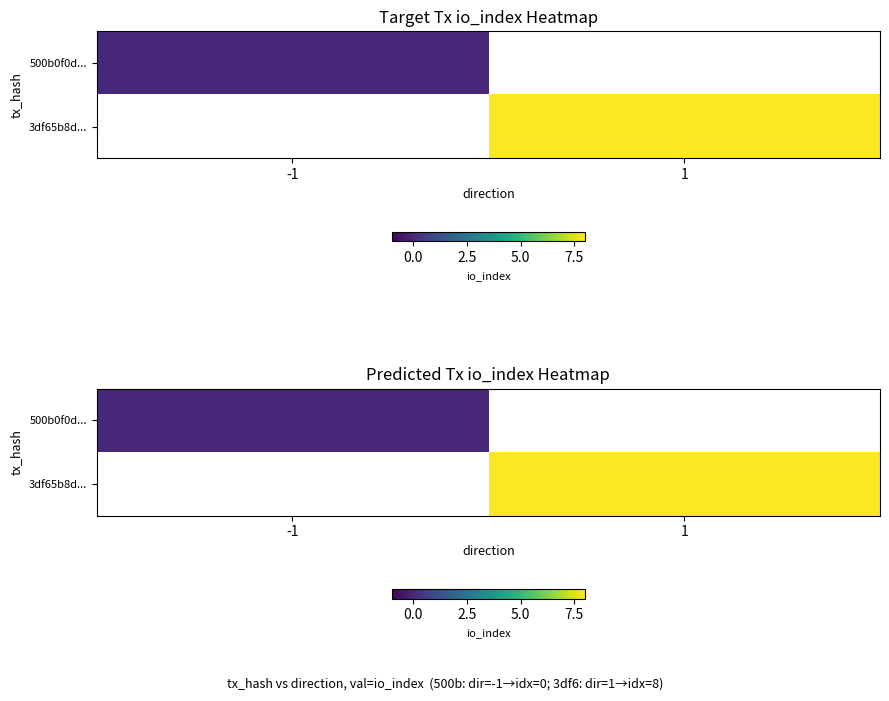

The value of 3df65b8d... at 1 is 8.0. True or false?

True